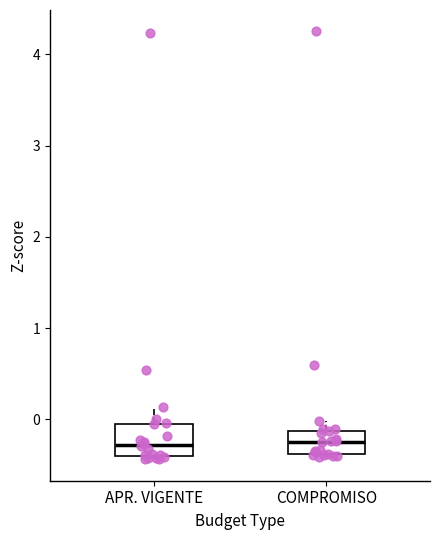

Where is the upper edge of the box for APR. VIGENTE on the y-axis? The values are not printed on the chart, so give them approximately, as read against the axis.

0.0